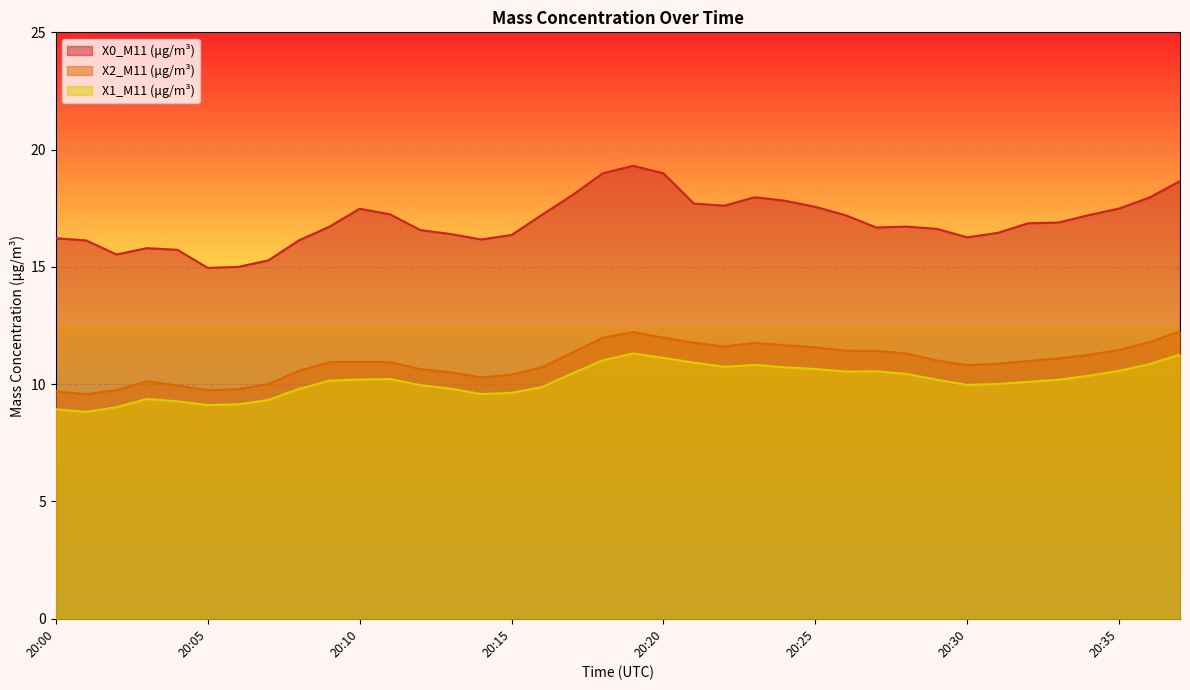

Which series has the largest total across all categories?

X0_M11 (μg/m³)